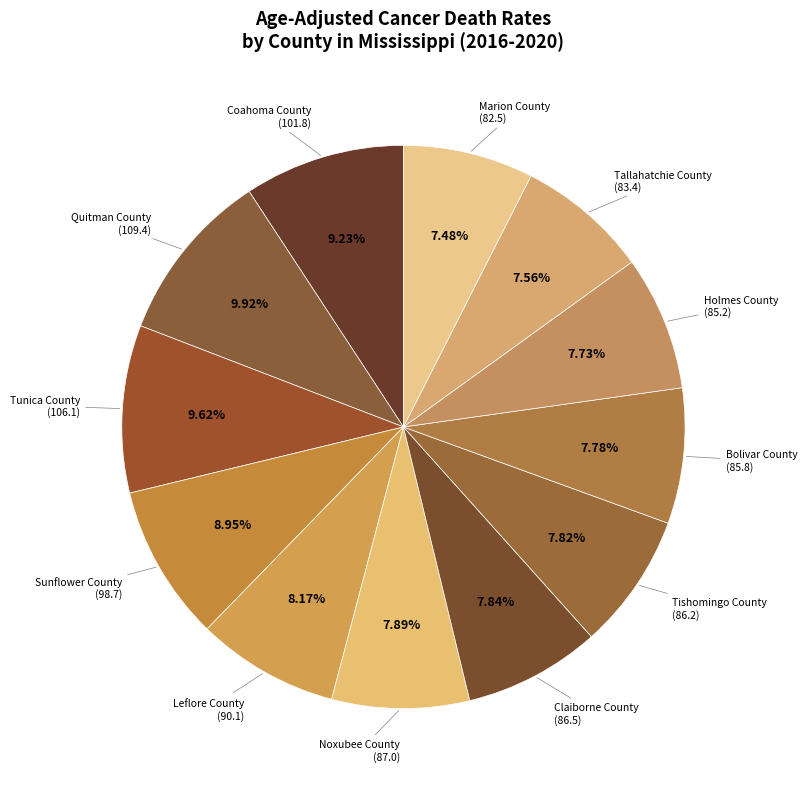

To the nearest percent, what is the difference between the largest and smallest slice percentages?

2%